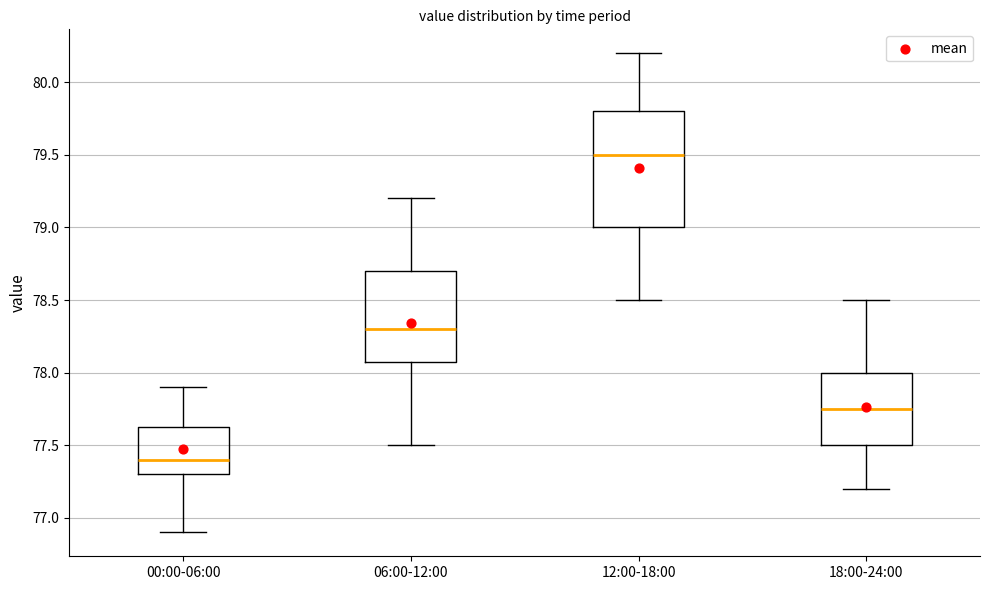

Reading left to right, read every box against the y-axis: the position of its median line, the range the box covers, and the ends of its whiskers. The values are not printed on the chart, so give them approximately, as read against the axis.

00:00-06:00: median 77.40, box 77.30 to 77.65, whiskers 76.90 to 77.90
06:00-12:00: median 78.30, box 78.10 to 78.70, whiskers 77.50 to 79.20
12:00-18:00: median 79.50, box 79.00 to 79.80, whiskers 78.50 to 80.20
18:00-24:00: median 77.75, box 77.50 to 78.00, whiskers 77.20 to 78.50